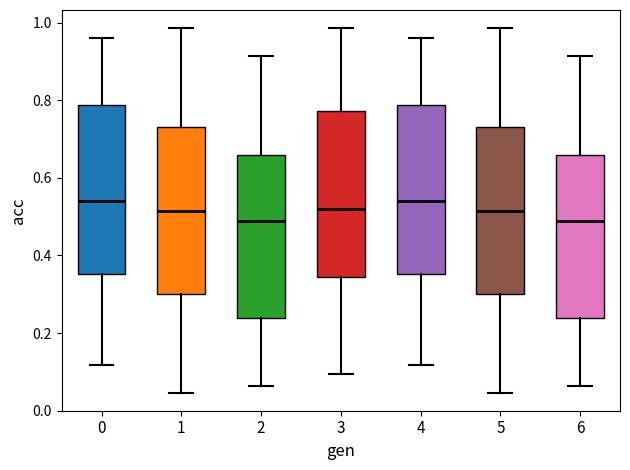

Reading left to right, read every box against the y-axis: the position of its median line, the range the box covers, and the ends of its whiskers. The values are not printed on the chart, so give them approximately, as read against the axis.

0: median 0.54, box 0.36 to 0.78, whiskers 0.12 to 0.96
1: median 0.52, box 0.30 to 0.74, whiskers 0.04 to 0.98
2: median 0.50, box 0.24 to 0.66, whiskers 0.06 to 0.92
3: median 0.52, box 0.34 to 0.78, whiskers 0.10 to 0.98
4: median 0.54, box 0.36 to 0.78, whiskers 0.12 to 0.96
5: median 0.52, box 0.30 to 0.74, whiskers 0.04 to 0.98
6: median 0.50, box 0.24 to 0.66, whiskers 0.06 to 0.92